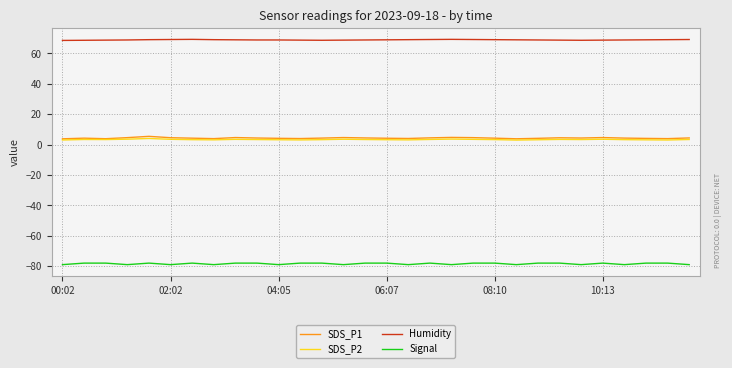

What is the lowest value of the SDS_P1 series?

3.8